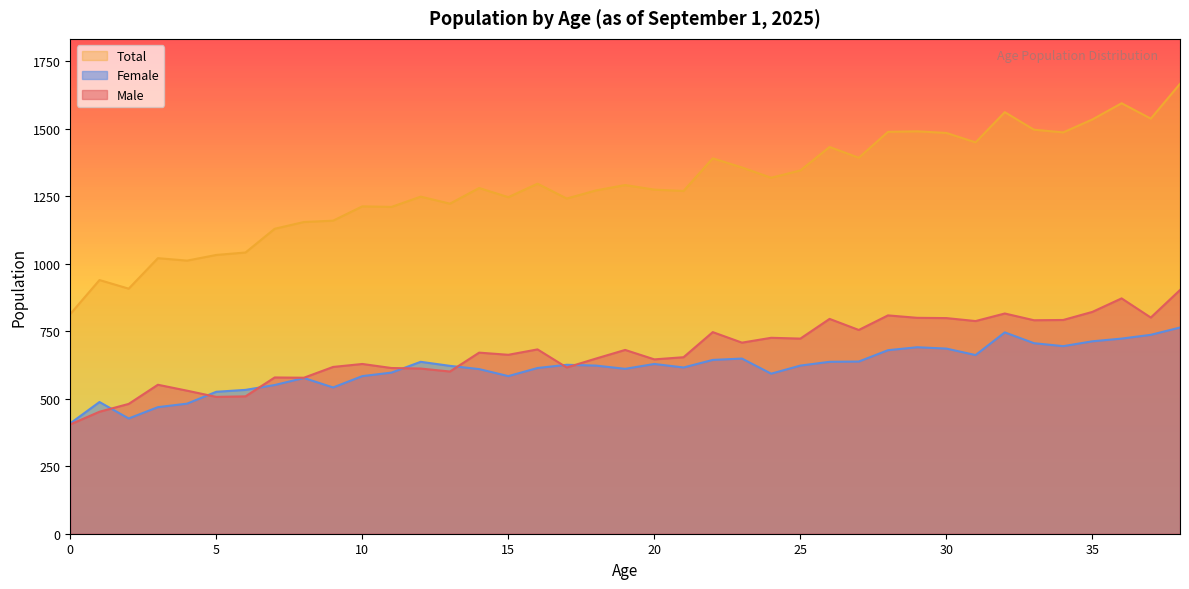

True or false: Male and Total cross at least once.

False